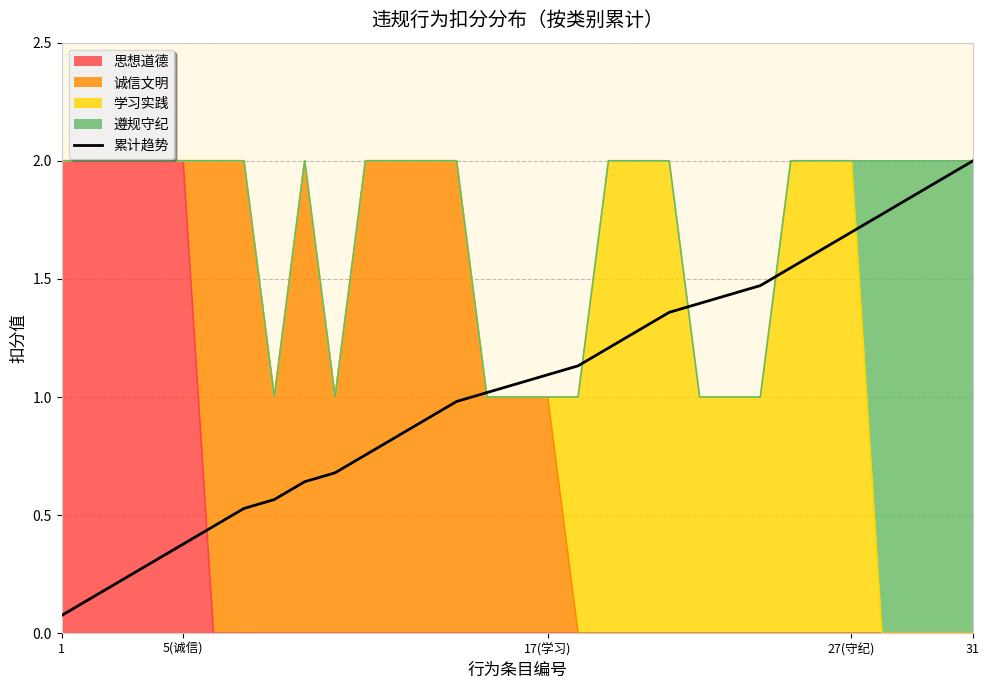

How many lines are shown in the chart?

1